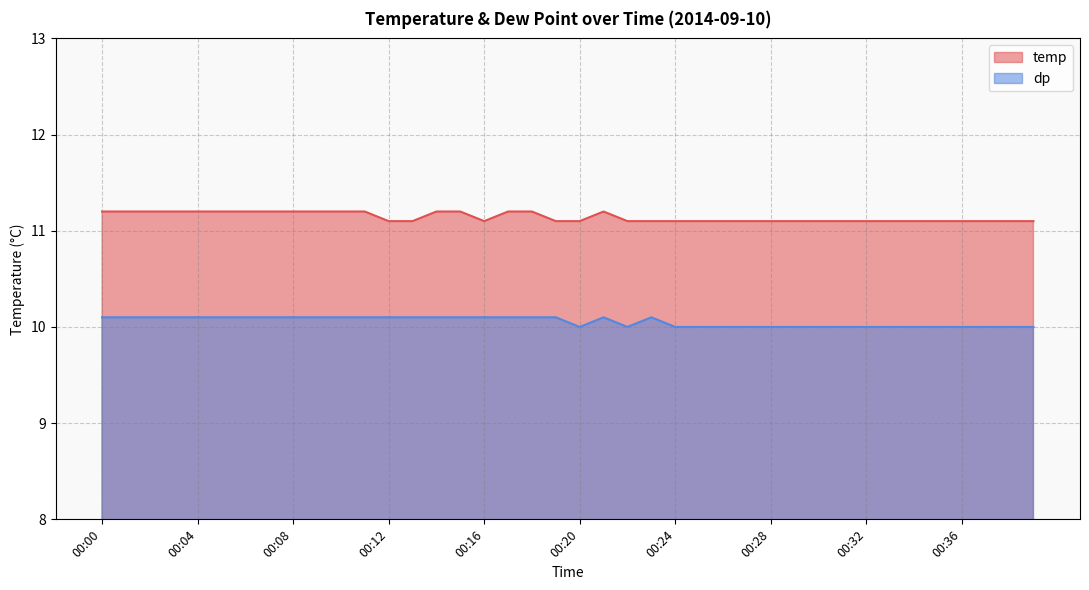

How many dp values are between 10 and 11?

40